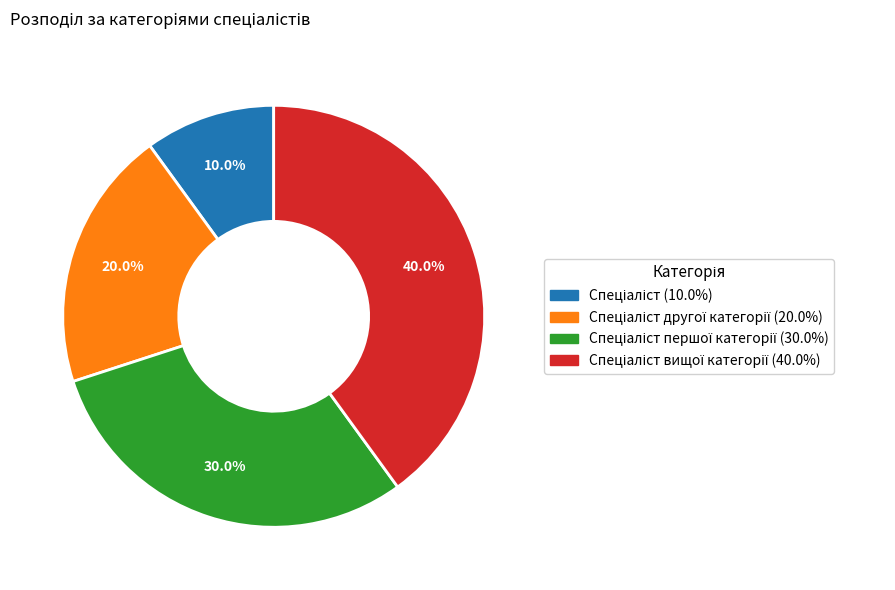

How many slices are in this pie chart?

4